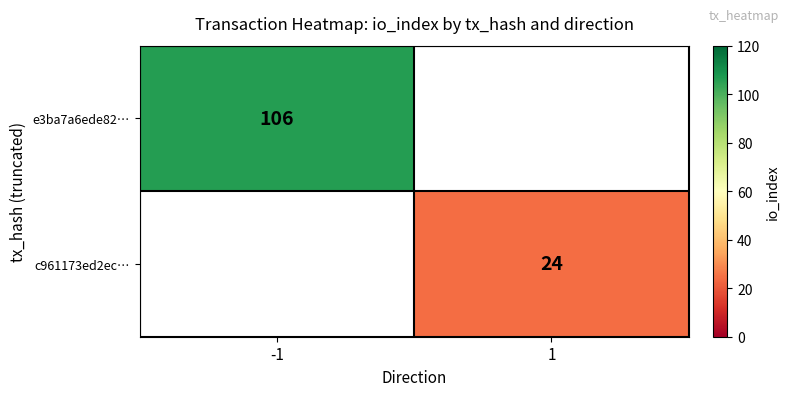

Is it true that e3ba7a6ede82… equals 106 at -1?

True